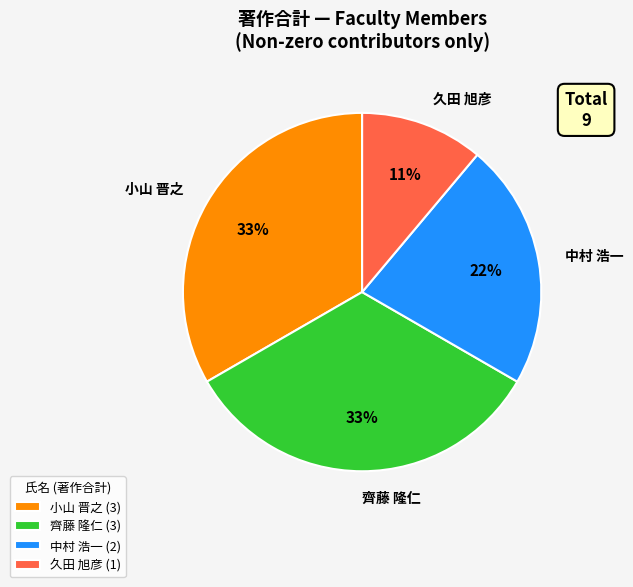

Is the sum of 齊藤 隆仁 and 中村 浩一 greater than half?

Yes